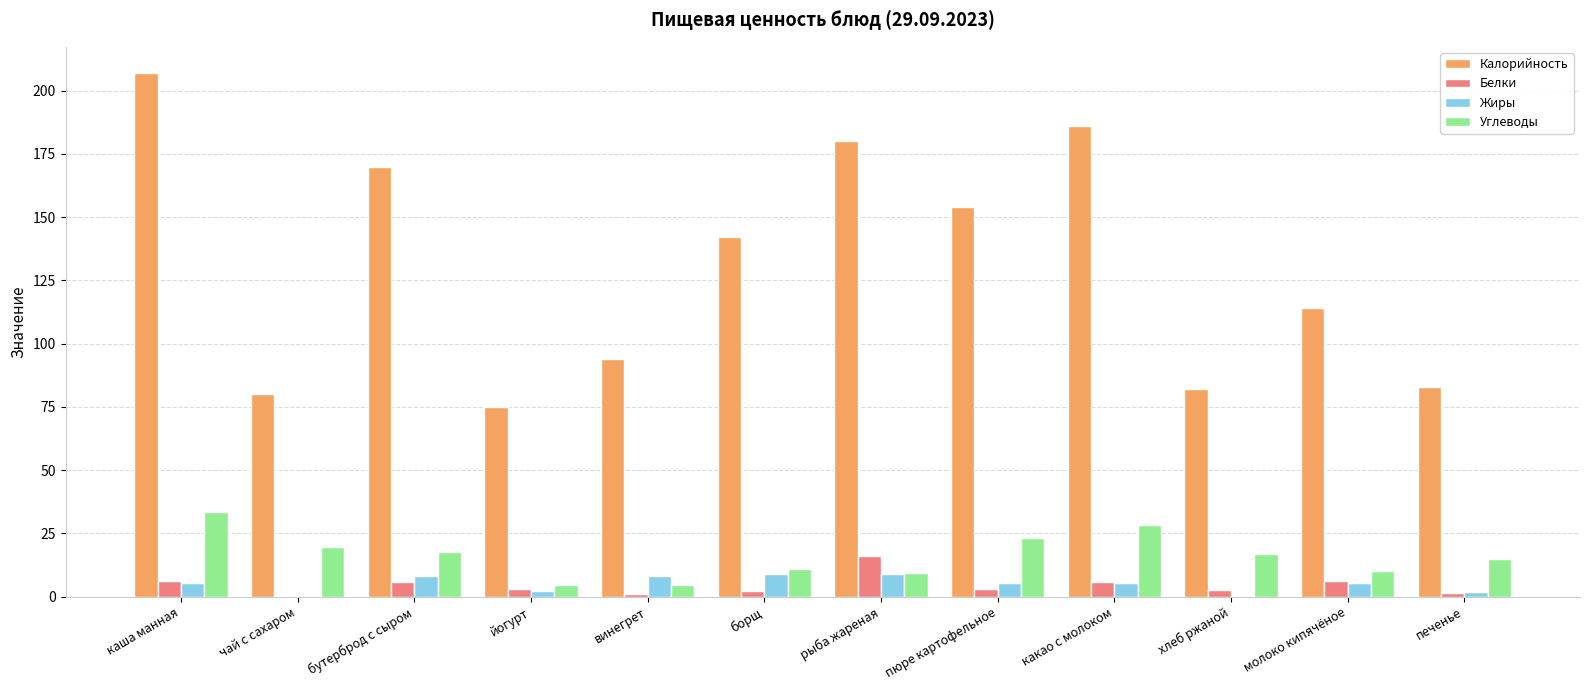

Are the bars grouped side by side (vs. stacked)?

Yes